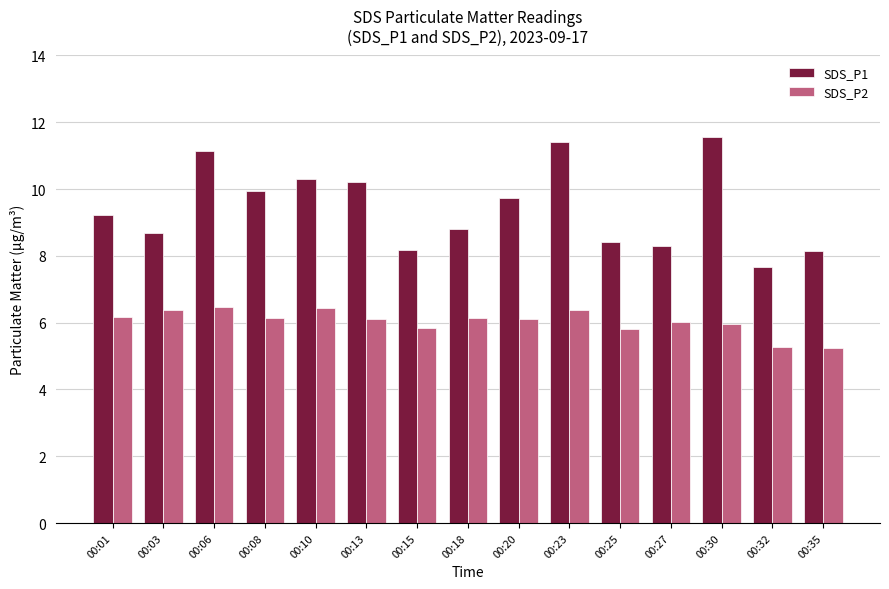

Is the value of SDS_P2 at 00:03 greater than the value of SDS_P1 at 00:01?

No